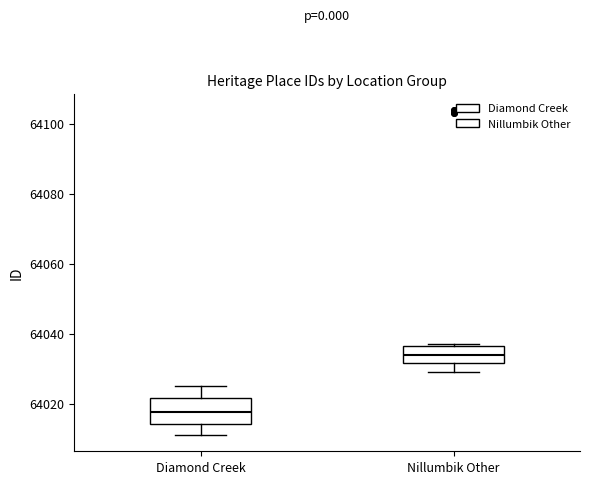

Reading left to right, transcribe this box plot: for each box, give where its median line is, the range the box spans, and where its two whiskers end, as read against the y-axis. The values are not printed on the chart, so give them approximately, as read against the axis.

Diamond Creek: median 64018, box 64014 to 64022, whiskers 64012 to 64026
Nillumbik Other: median 64034, box 64032 to 64036, whiskers 64030 to 64038